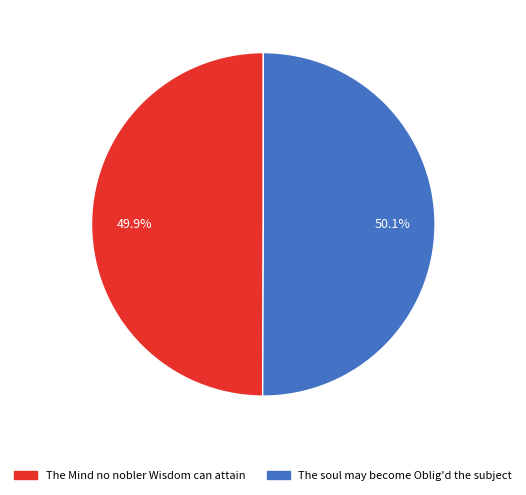

To the nearest percent, what percentage of the pie is The Mind no nobler Wisdom can attain?

50%